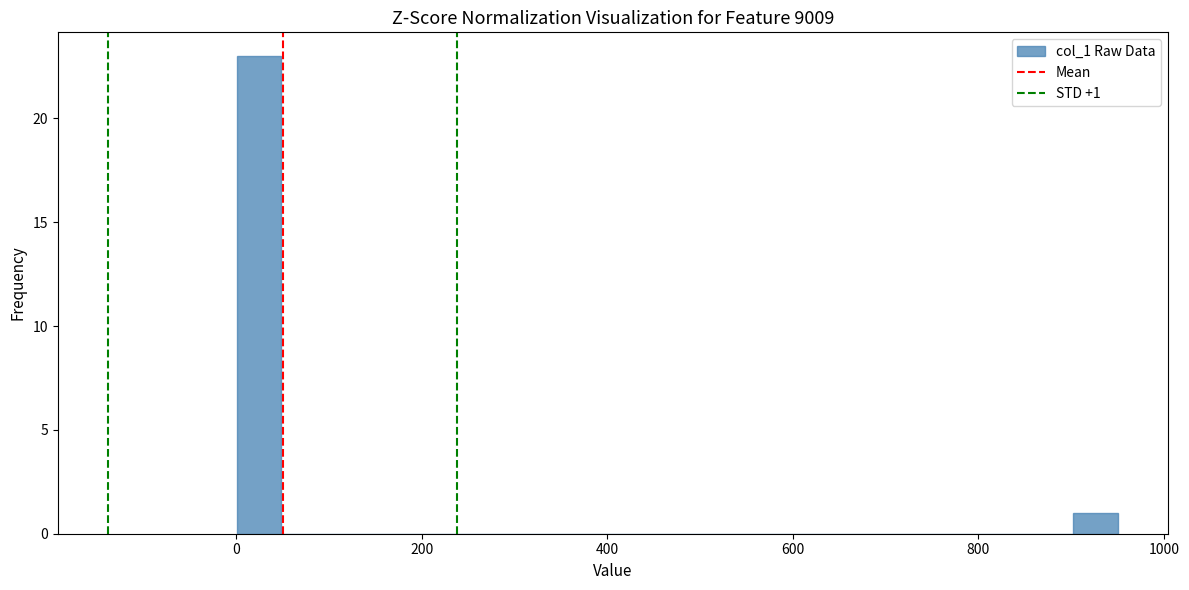

Read against the x-axis, roughly where is the centre of the tallest bar?

20